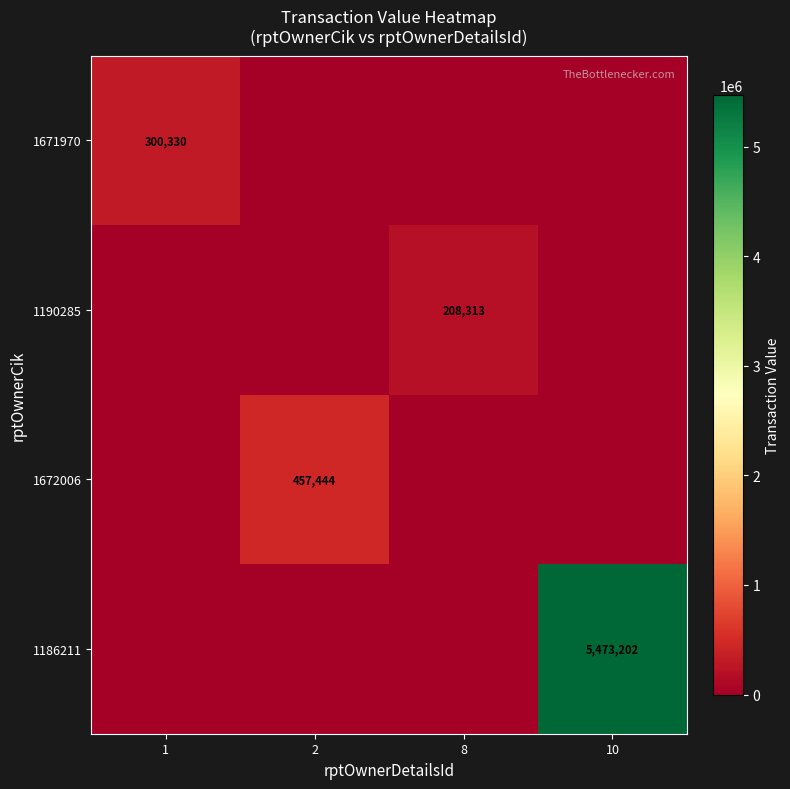

The 1671970 series shows 300330 at 1. True or false?

True